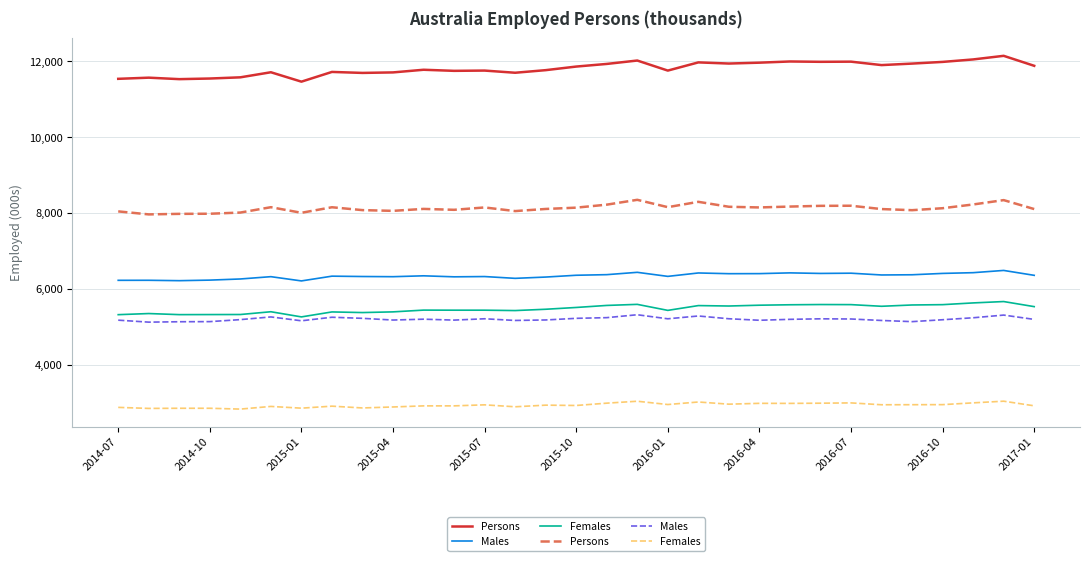

What is the difference between the second highest and minimum values in the Females series?

207.5